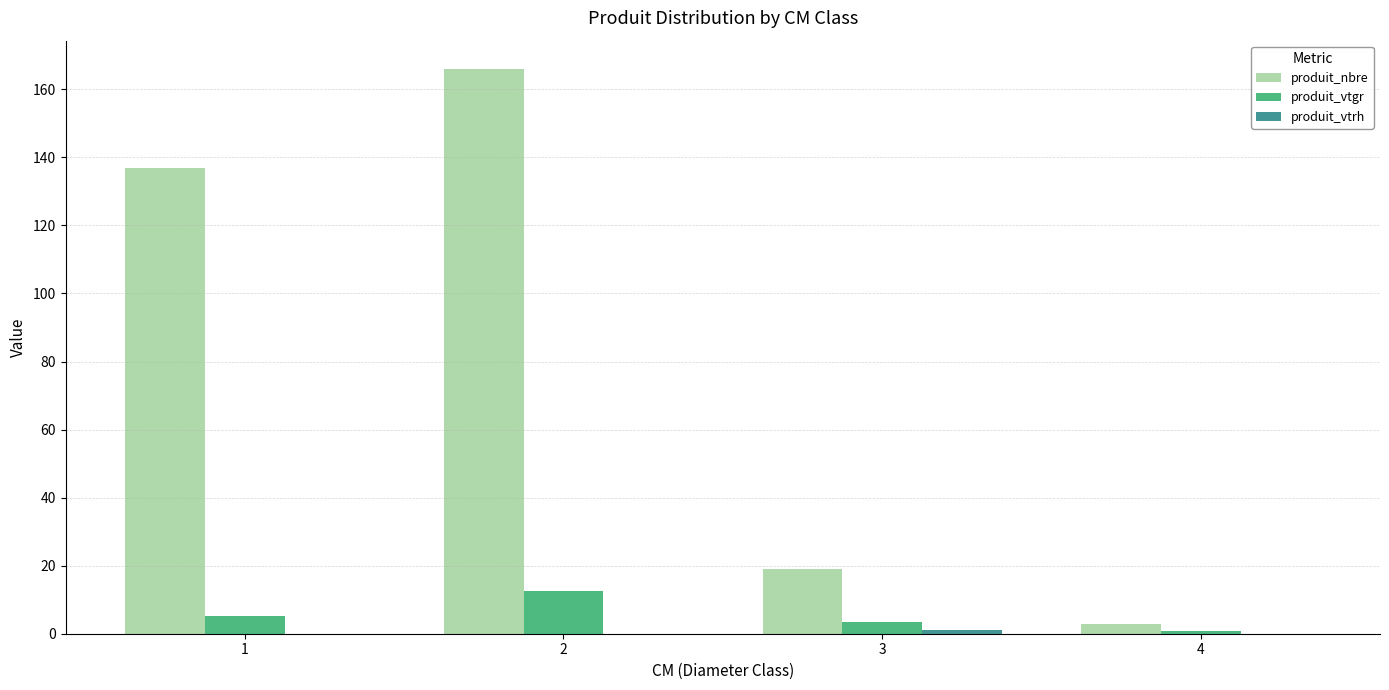

At which label is produit_vtgr closest to 6?

1